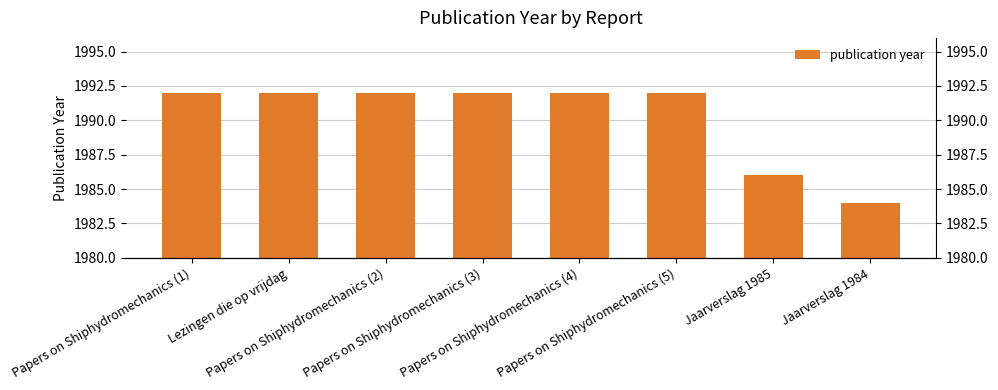

Rank the categories by value from lowest to highest.

Jaarverslag 1984, Jaarverslag 1985, Papers on Shiphydromechanics (1), Lezingen die op vrijdag, Papers on Shiphydromechanics (2), Papers on Shiphydromechanics (3), Papers on Shiphydromechanics (4), Papers on Shiphydromechanics (5)